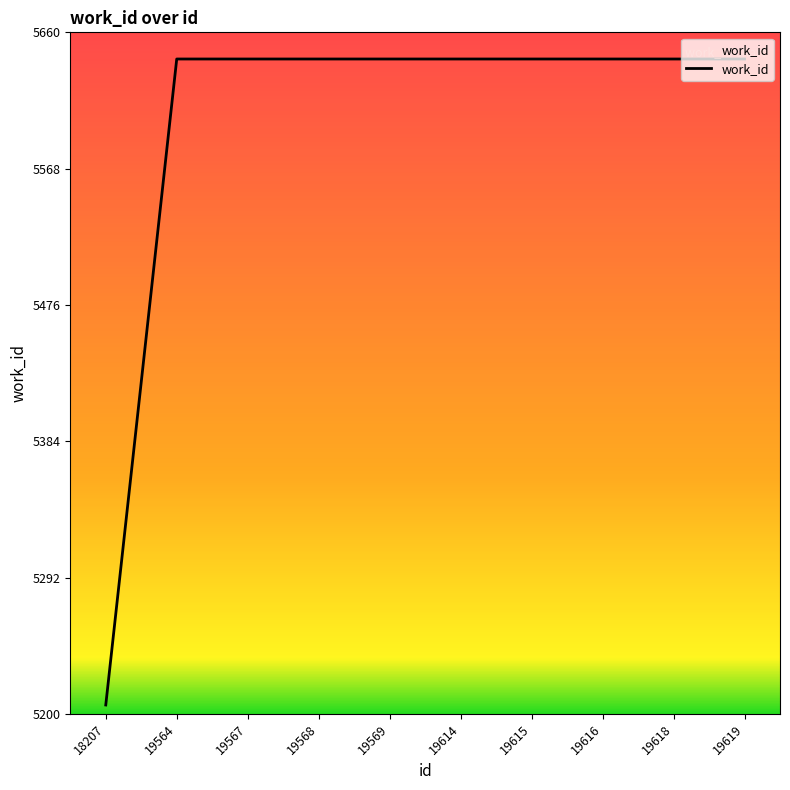

Which category has the lowest value across all series?

18207